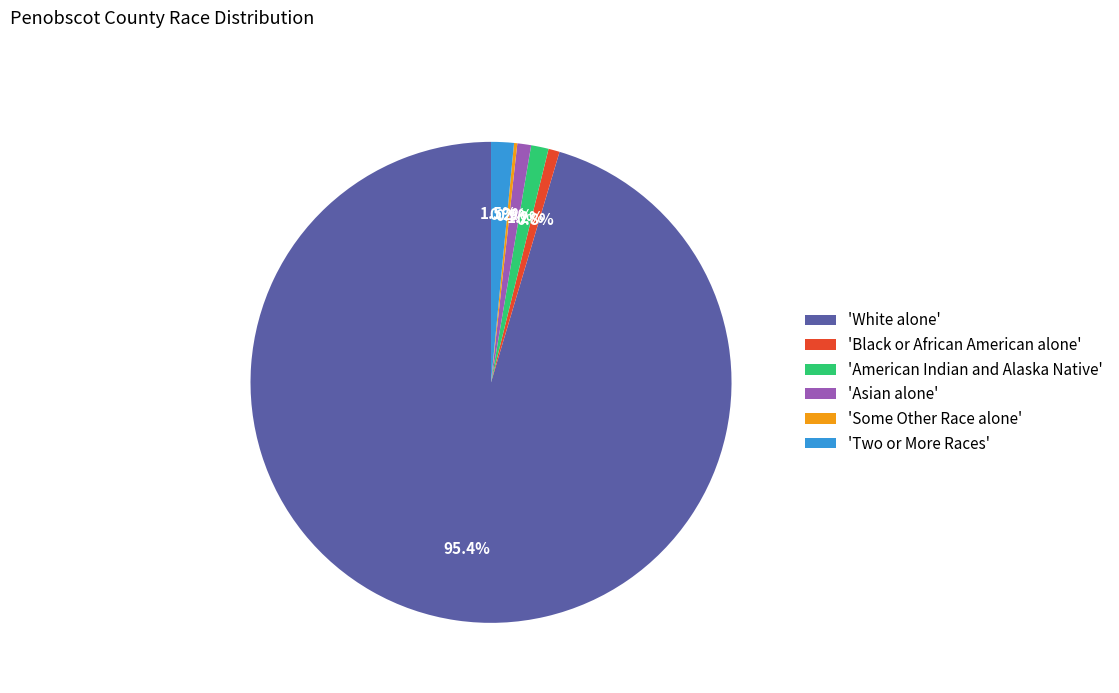

Which category has the biggest portion of the pie?

'White alone'